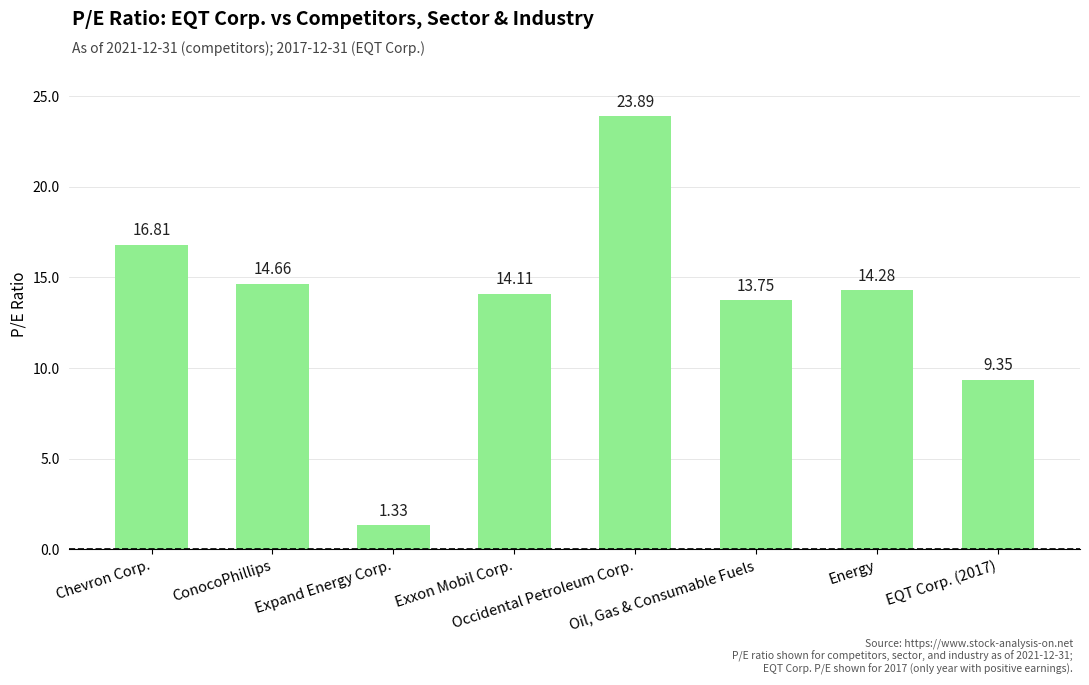

What is the value of the 6th bar from the left?

13.8